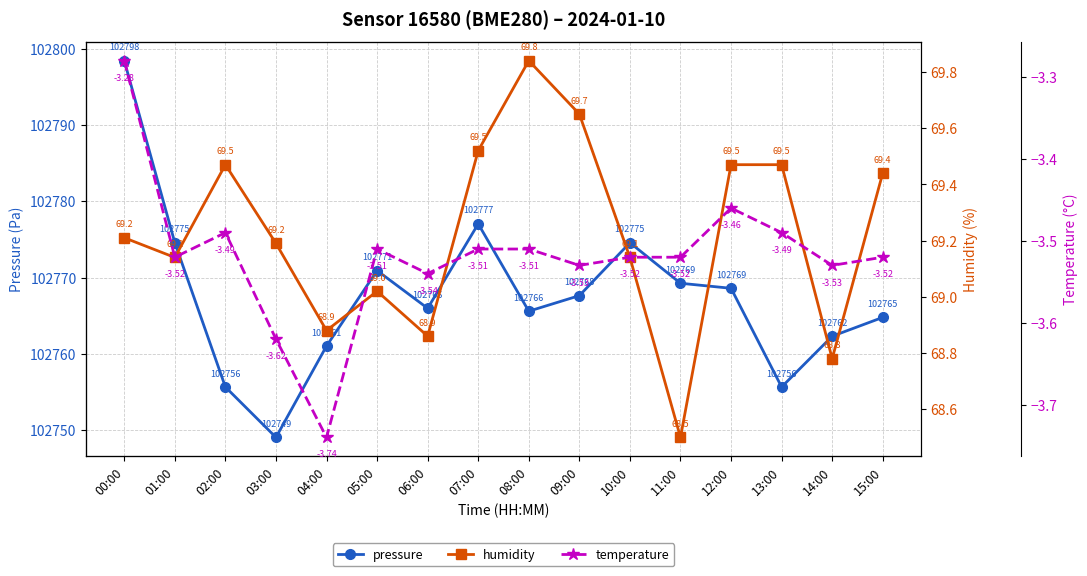

Reading right to left, list all the values displayed in this chart.

pressure: 15:00=102764.8	14:00=102762.3	13:00=102755.7	12:00=102768.6	11:00=102769.2	10:00=102774.6	09:00=102767.6	08:00=102765.6	07:00=102777.0	06:00=102766.0	05:00=102770.9	04:00=102761.0	03:00=102749.1	02:00=102755.7	01:00=102774.6	00:00=102798.4
humidity: 15:00=69.4	14:00=68.8	13:00=69.5	12:00=69.5	11:00=68.5	10:00=69.1	09:00=69.7	08:00=69.8	07:00=69.5	06:00=68.9	05:00=69.0	04:00=68.9	03:00=69.2	02:00=69.5	01:00=69.1	00:00=69.2
temperature: 15:00=-3.5	14:00=-3.5	13:00=-3.5	12:00=-3.5	11:00=-3.5	10:00=-3.5	09:00=-3.5	08:00=-3.5	07:00=-3.5	06:00=-3.5	05:00=-3.5	04:00=-3.7	03:00=-3.6	02:00=-3.5	01:00=-3.5	00:00=-3.3